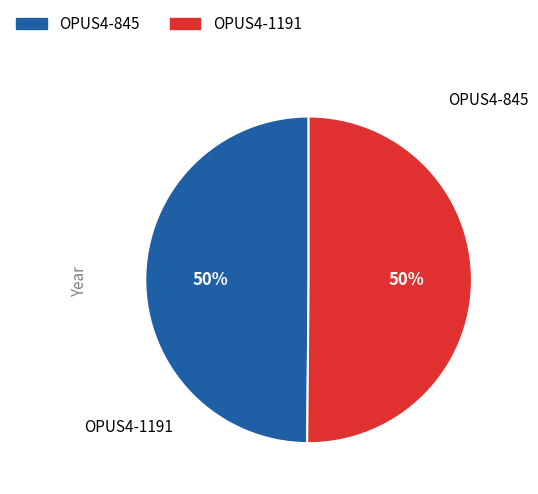

To the nearest percent, what portion does OPUS4-1191 represent?

50%